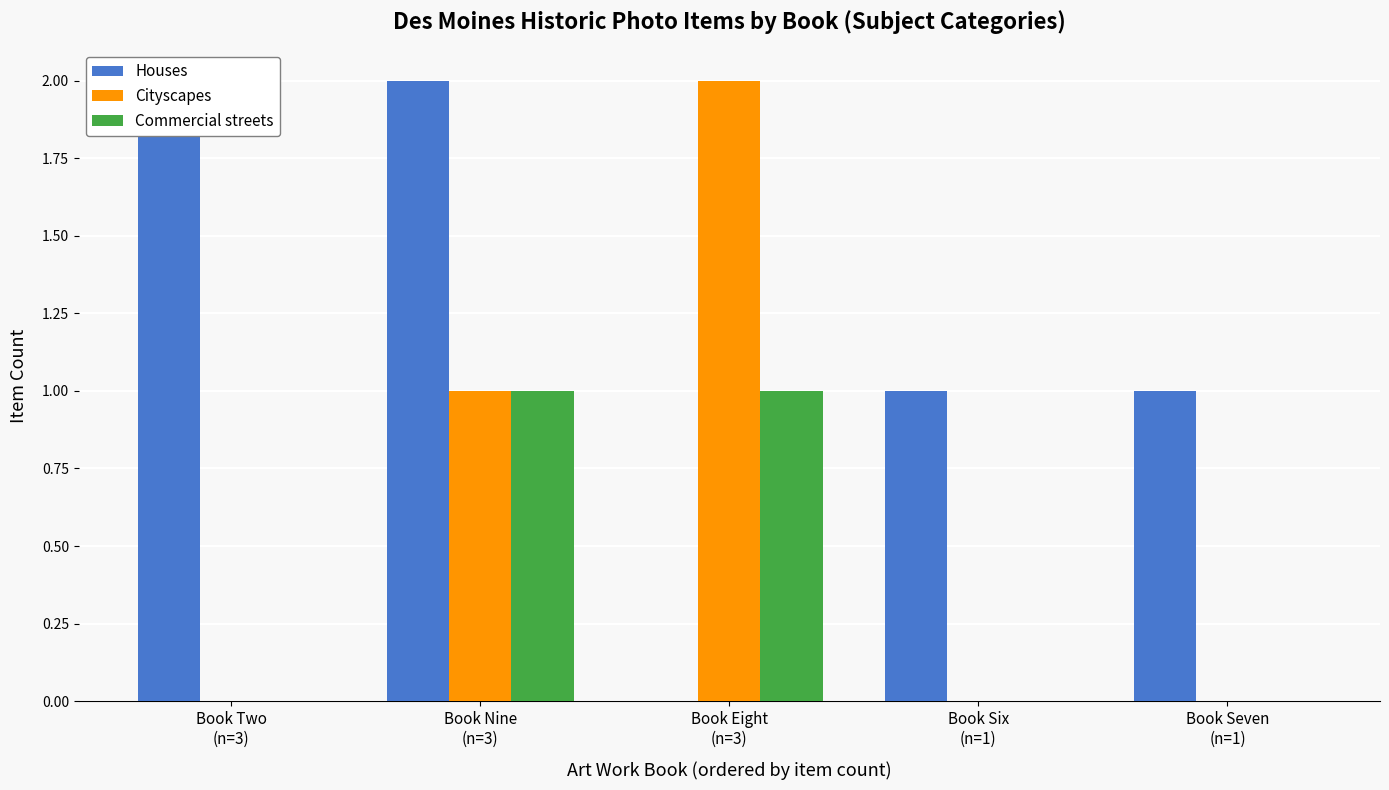

Does the chart contain stacked bars?

No